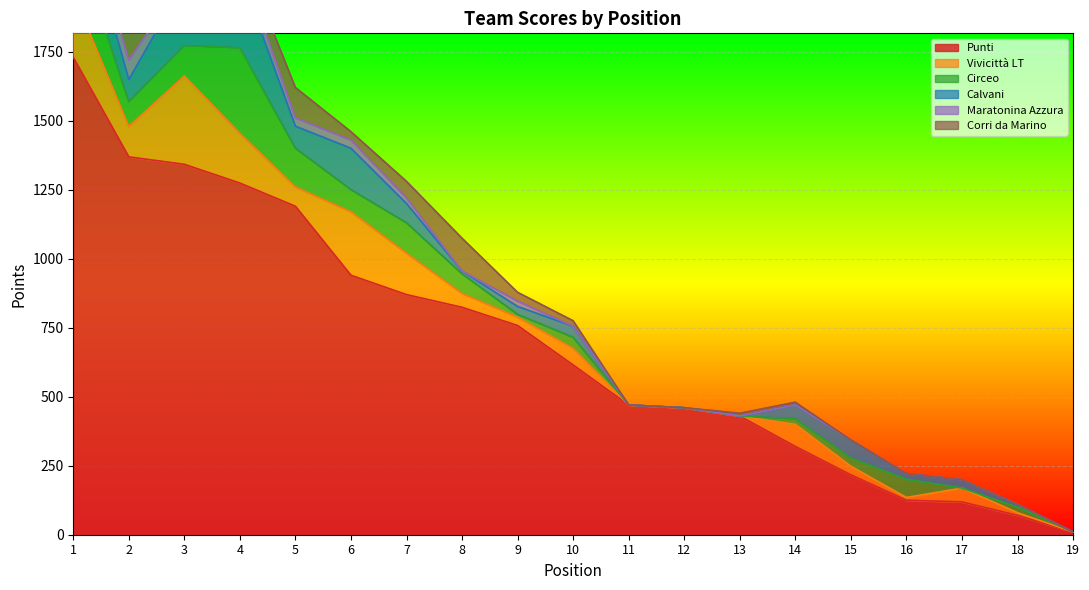

True or false: Punti and Calvani cross at least once.

False